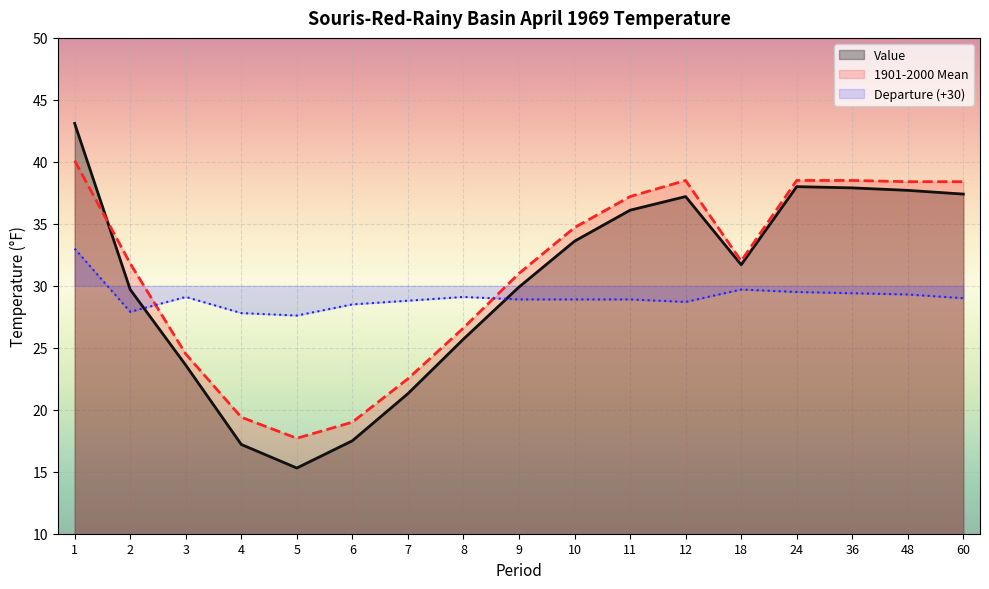

What is the value of the Departure point at the 6th from the left?

28.5